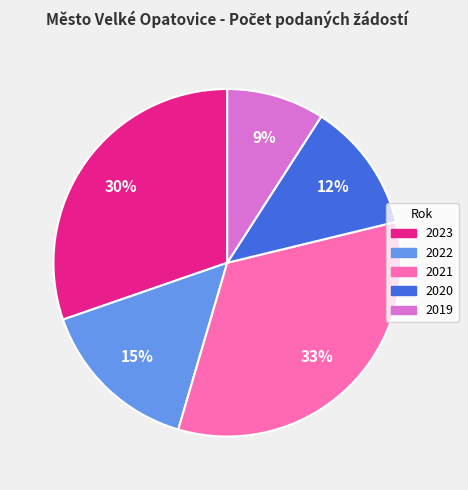

The 2023 slice represents 30% of the pie. True or false?

True